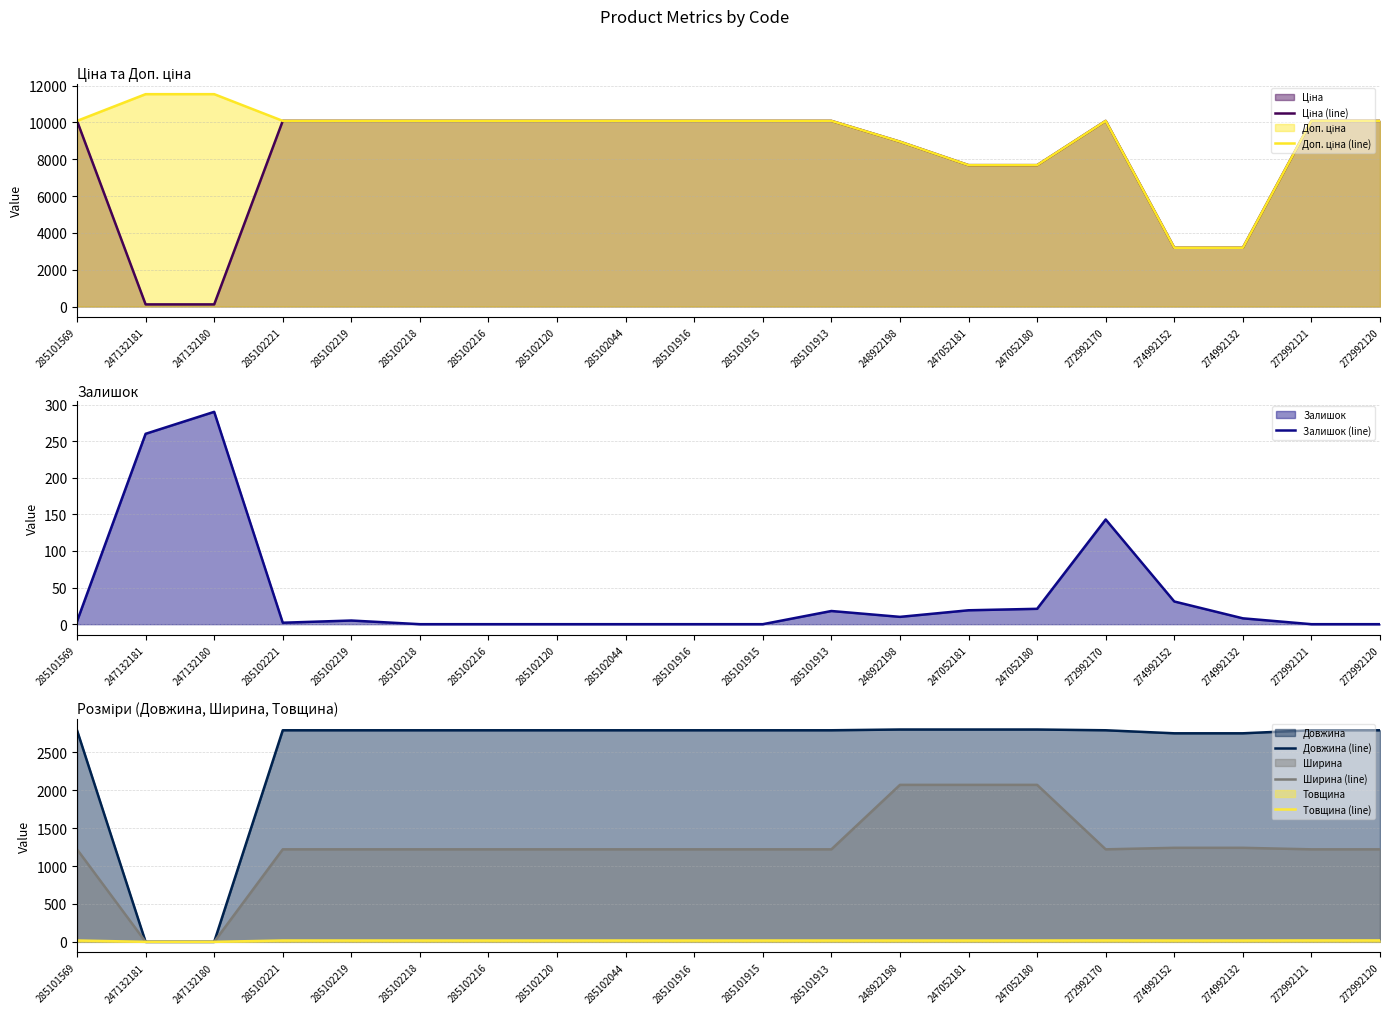

What is the highest value of the Ширина (line) series?

2070